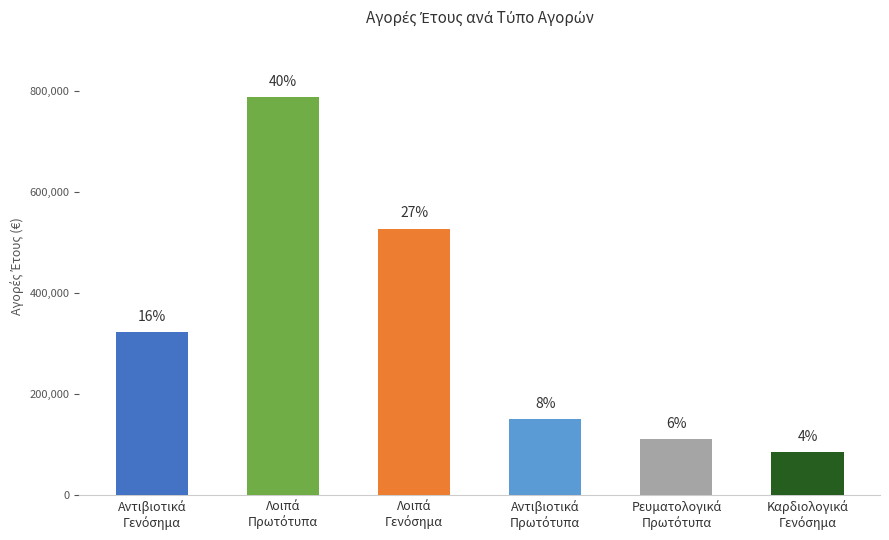

What position from the left is Λοιπά
Γενόσημα?

3